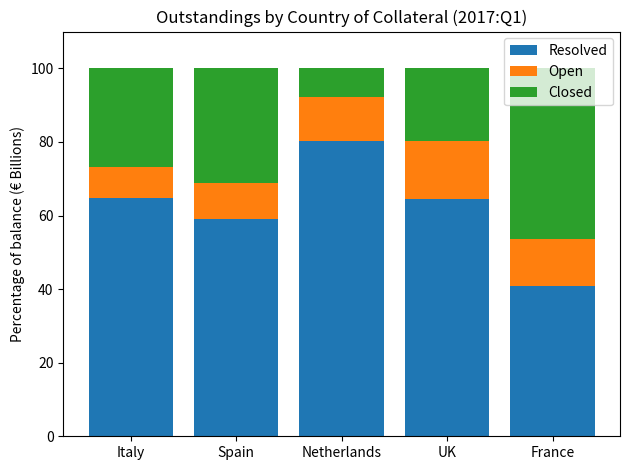

What is the sum of the Resolved values at UK and Italy?

129.1